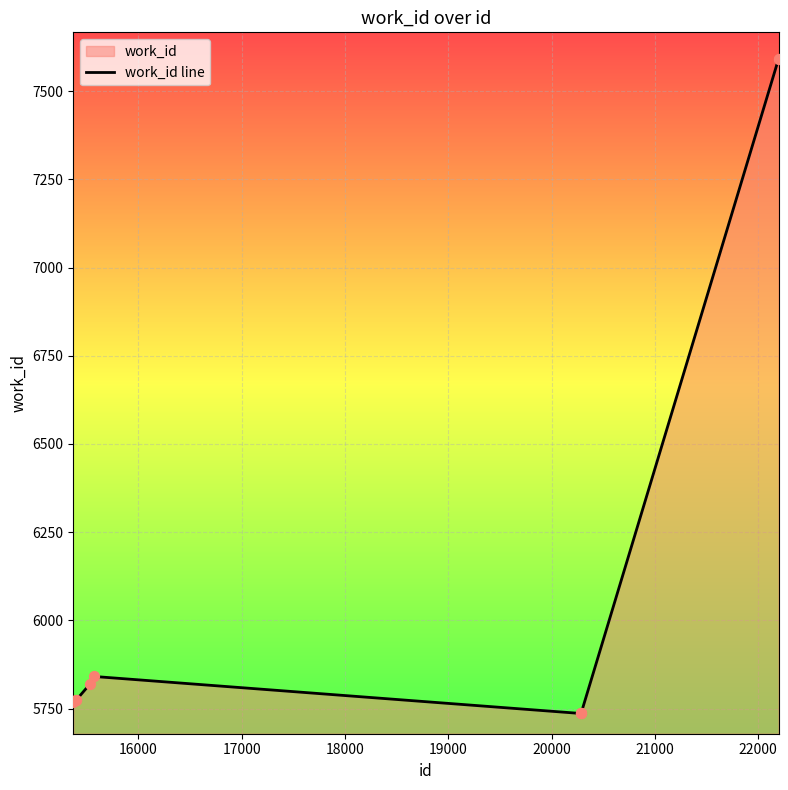

What is the difference between the maximum and minimum values?

1855